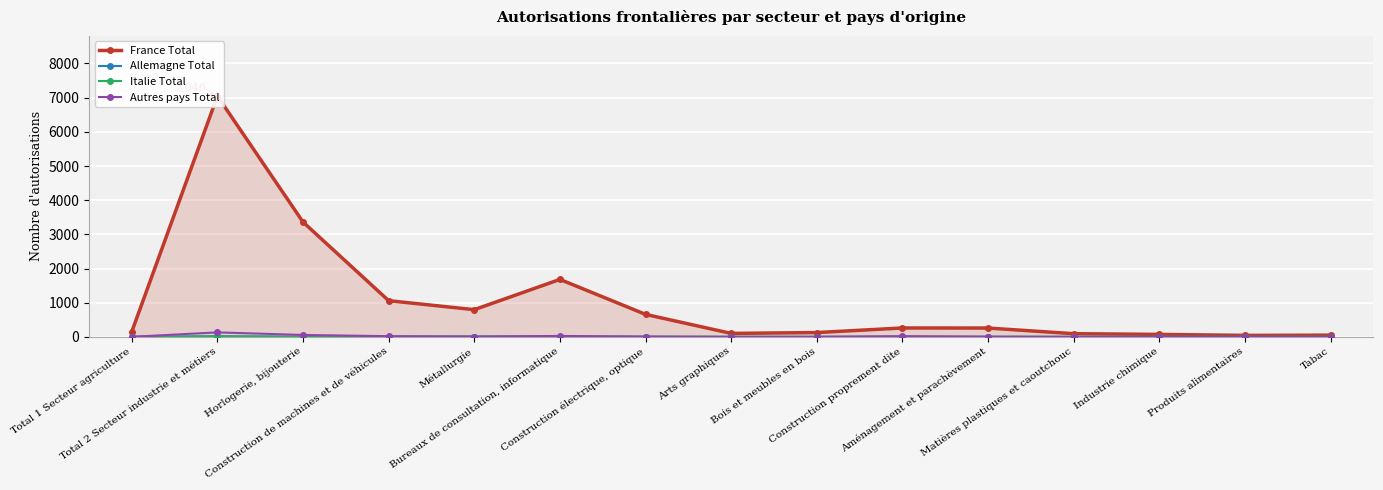

What are all the series names shown in the legend?

France Total, Allemagne Total, Italie Total, Autres pays Total